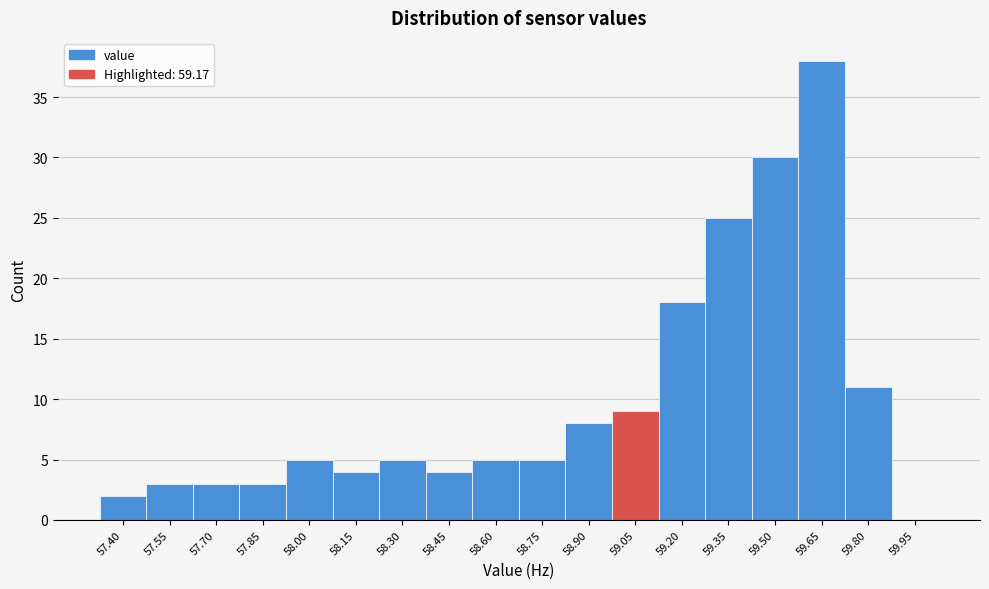

Reading right to left, what are all the values shown in this chart?

59.95=0	59.80=11	59.65=38	59.50=30	59.35=25	59.20=18	59.05=9	58.90=8	58.75=5	58.60=5	58.45=4	58.30=5	58.15=4	58.00=5	57.85=3	57.70=3	57.55=3	57.40=2